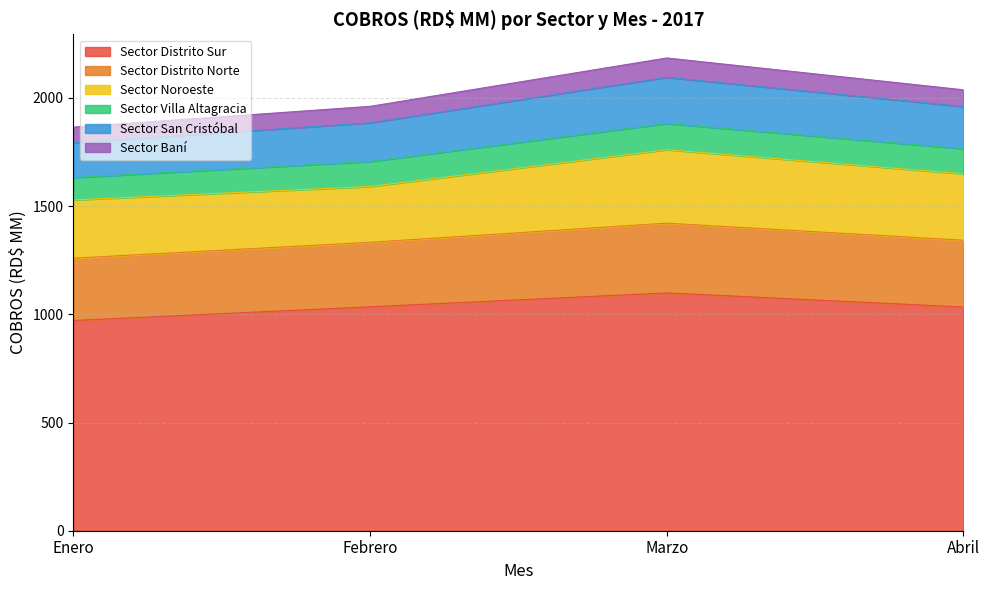

What is the lowest value of the Sector Distrito Sur series?

971.6